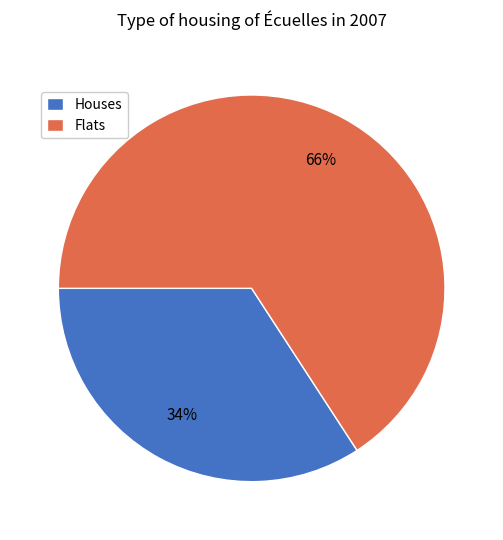

Combined, do Houses and Flats account for over 50%?

Yes